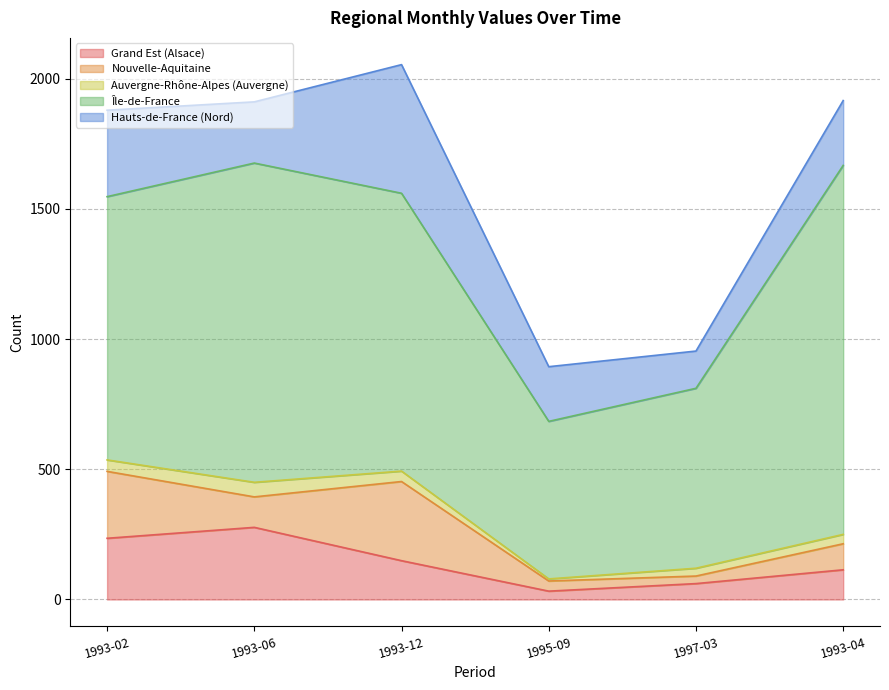

What are all the series names shown in the legend?

Grand Est (Alsace), Nouvelle-Aquitaine, Auvergne-Rhône-Alpes (Auvergne), Île-de-France, Hauts-de-France (Nord)